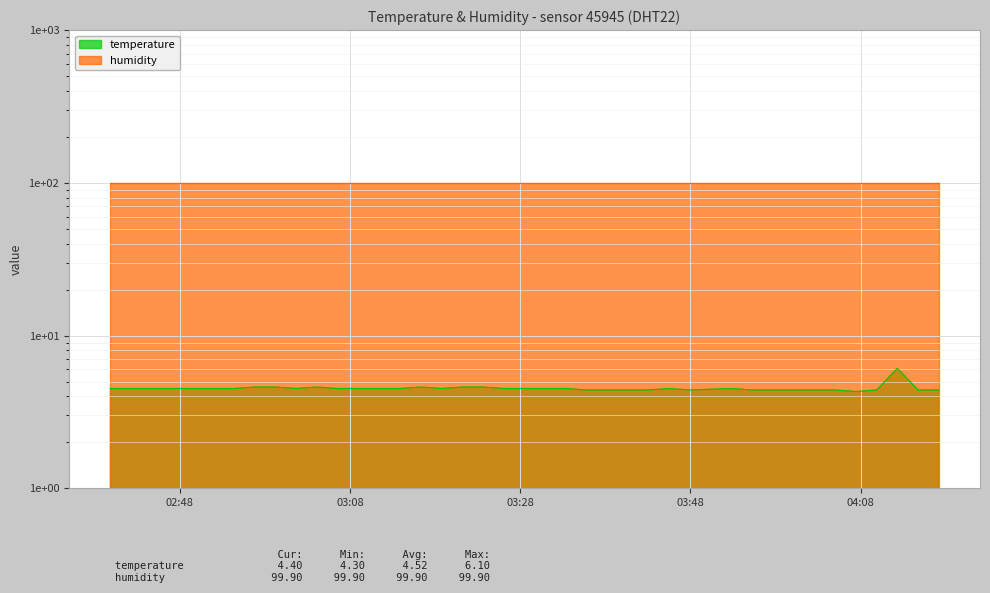

What is the smallest value displayed?

4.3